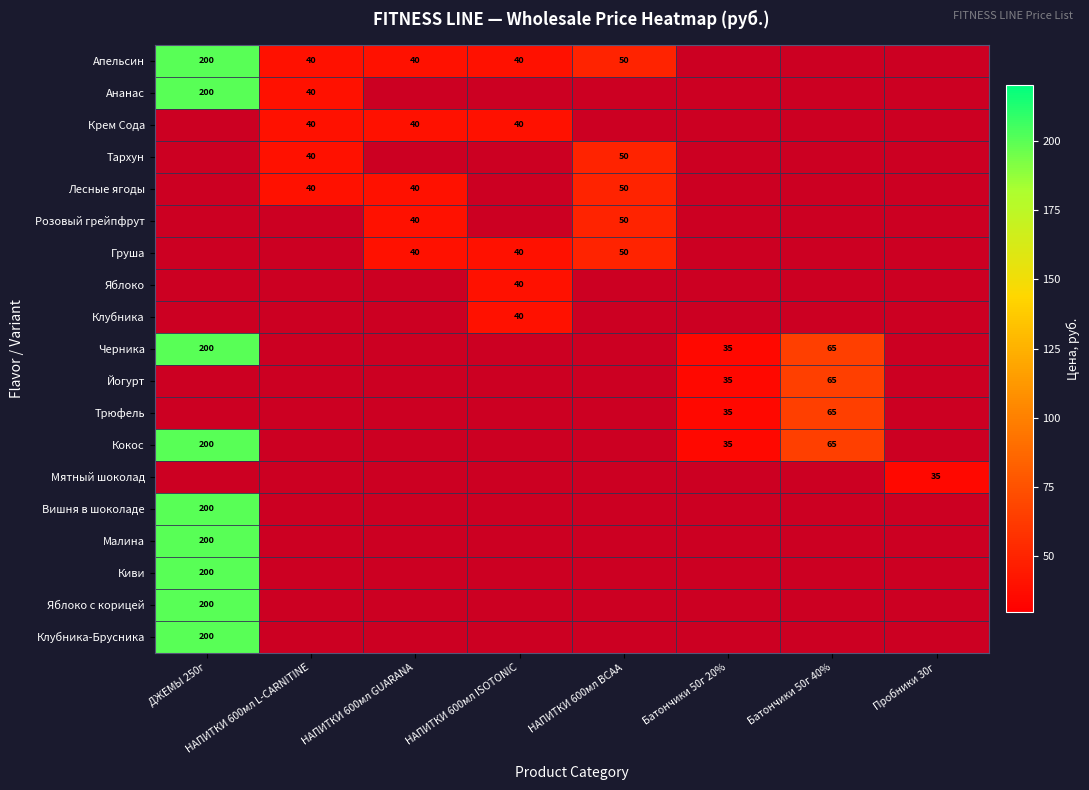

The Крем Сода series shows 40 at НАПИТКИ 600мл L-CARNITINE. True or false?

True